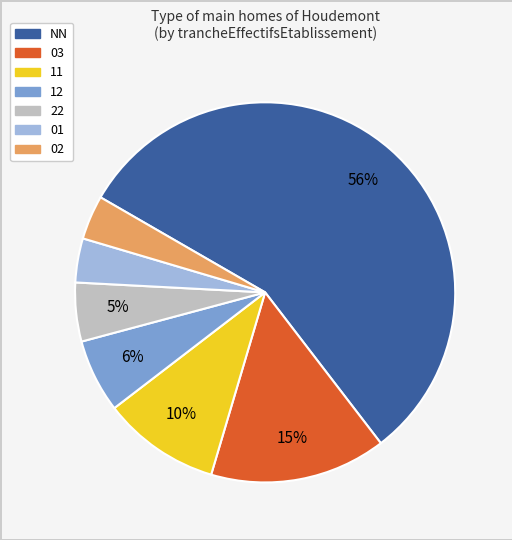

Does 02 account for over 50% of the chart?

No